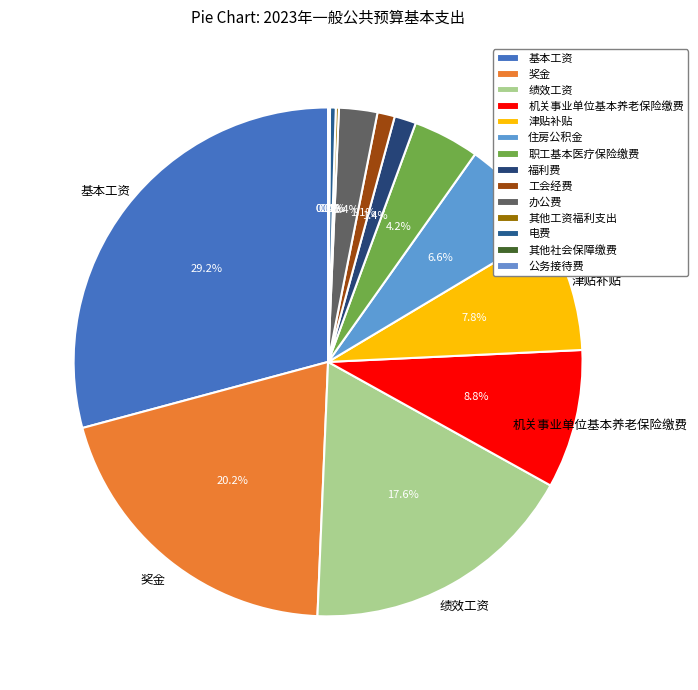

To the nearest percent, what is the difference between the 机关事业单位基本养老保险缴费 and 住房公积金 slice percentages?

2%